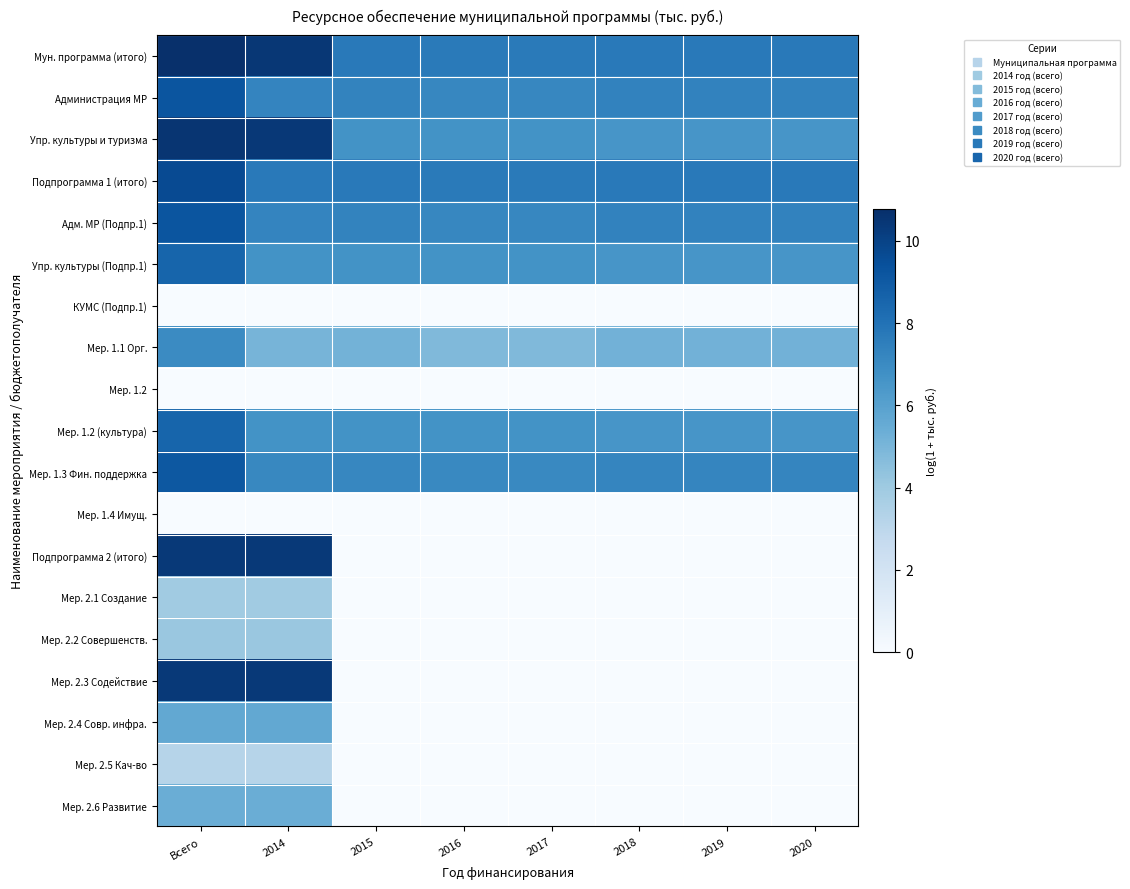

Rank the series by their maximum value, from lowest to highest.

КУМС (Подпр.1), Мер. 1.2, Мер. 1.4 Имущ., Мер. 2.5 Кач-во, Мер. 2.1 Создание, Мер. 2.2 Совершенств., Мер. 2.6 Развитие, Мер. 2.4 Совр. инфра., Мер. 1.1 Орг., Упр. культуры (Подпр.1), Мер. 1.2 (культура), Мер. 1.3 Фин. поддержка, Администрация МР, Адм. МР (Подпр.1), Подпрограмма 1 (итого), Мер. 2.3 Содействие, Подпрограмма 2 (итого), Упр. культуры и туризма, Мун. программа (итого)